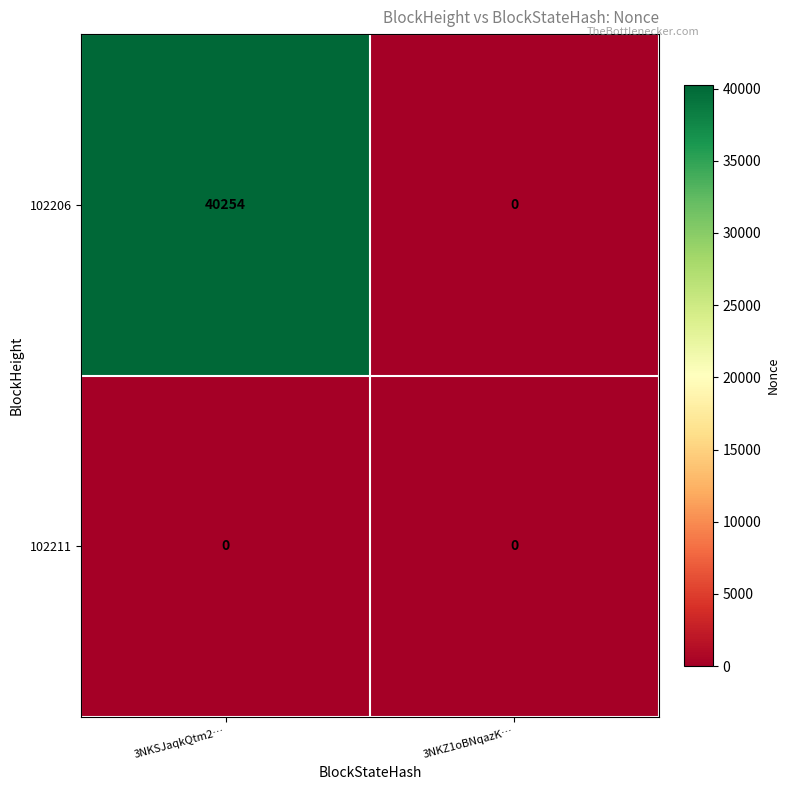

At which category is the sum across all series the highest?

3NKSJaqkQtm2…